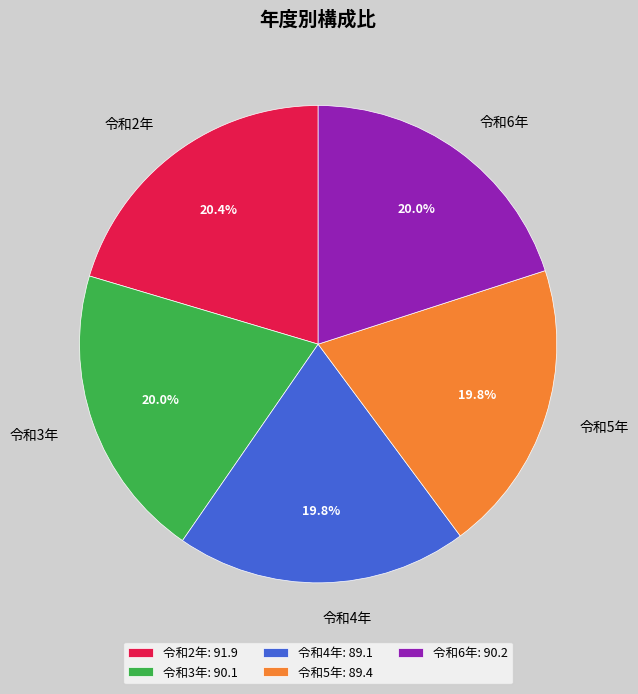

Does 令和6年 account for over 50% of the chart?

No